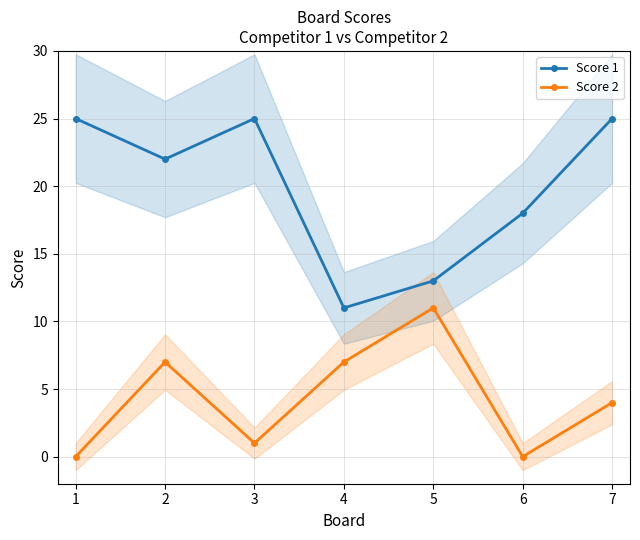

What is the value of the Score 1 point at the 6th from the left?

18